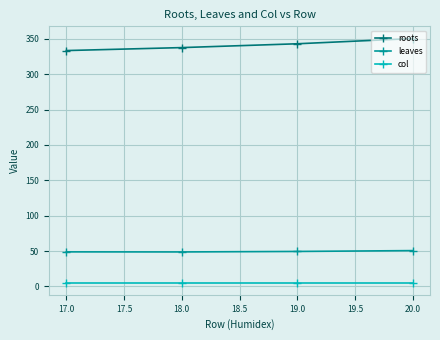

What position from the left is 18.0?

2